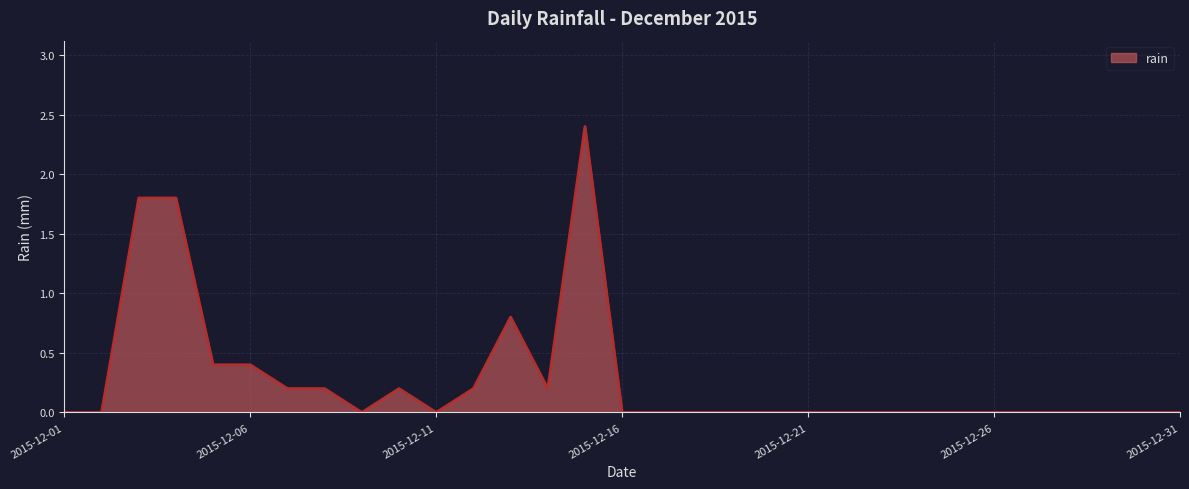

What is the difference between the maximum and minimum values?

2.4